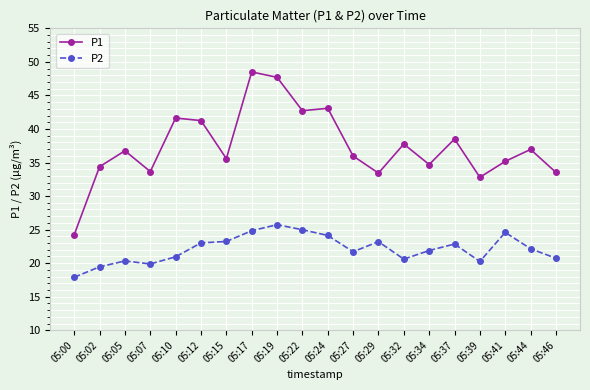

Does the chart have visible grid lines?

Yes